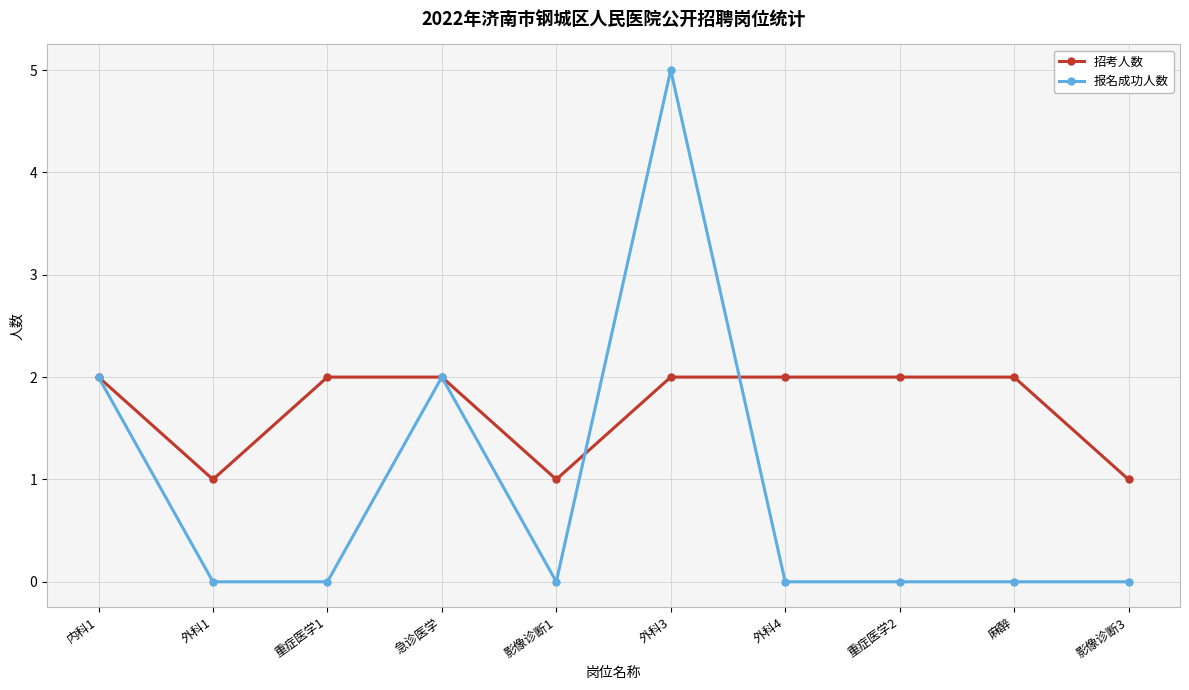

What is the greatest value displayed?

5